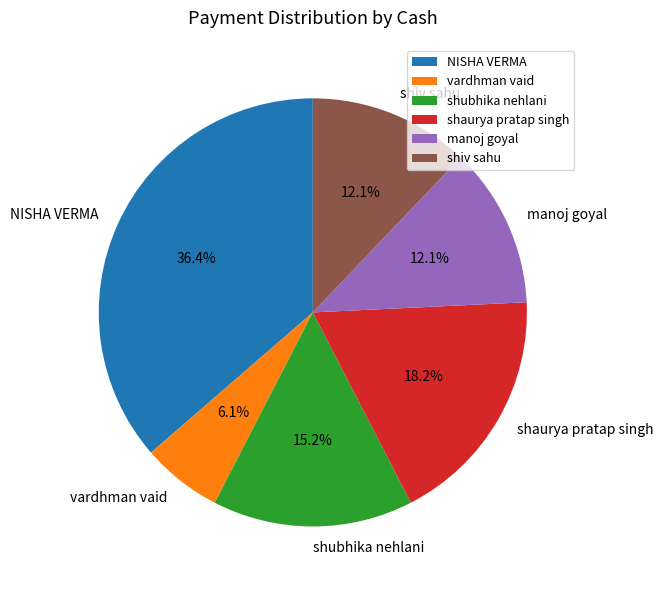

What percentage is NOT represented by manoj goyal?

87.9%